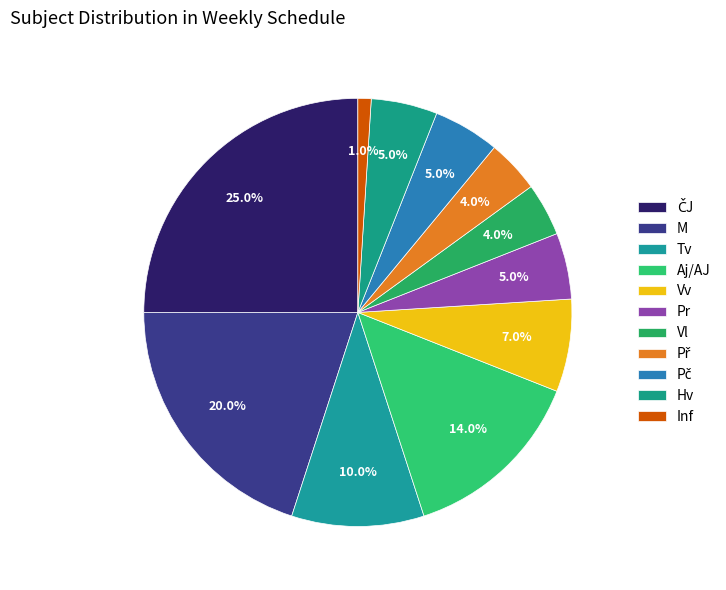

Does Hv represent more than half of the total?

No